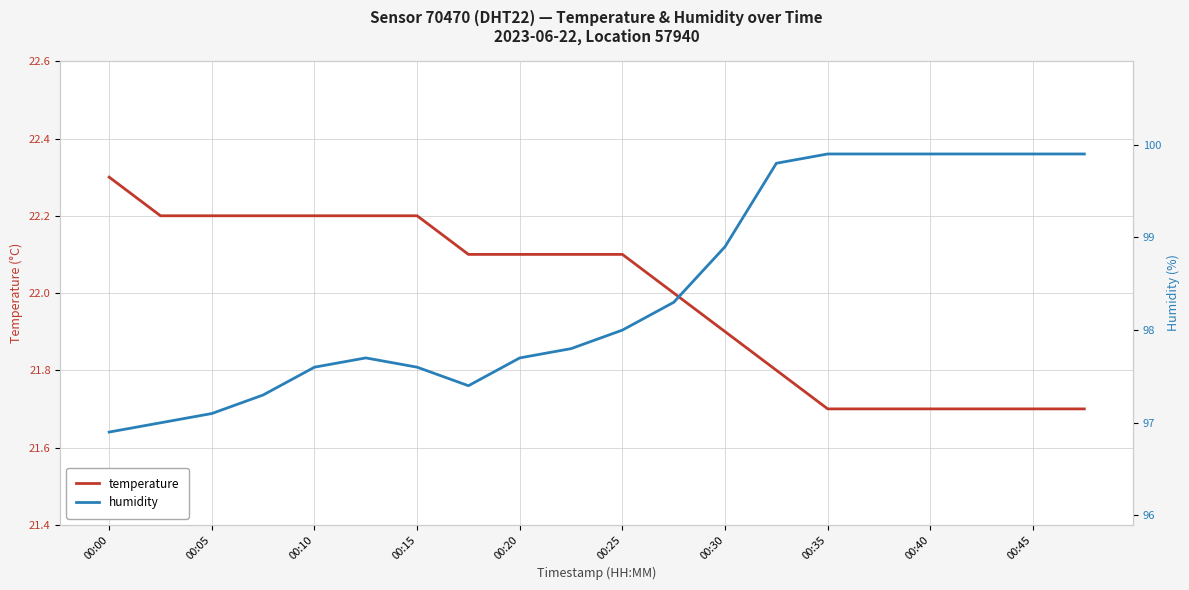

What is the minimum value shown in the chart?

21.7